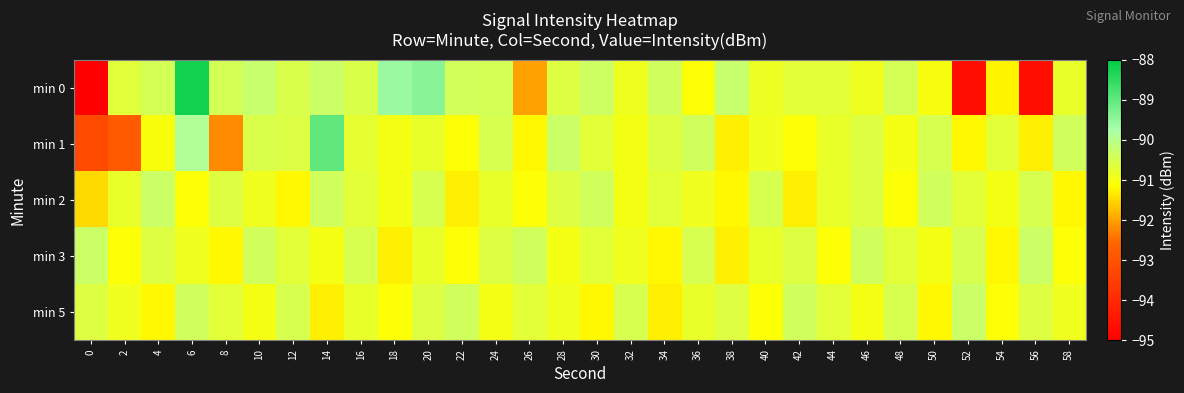

Between 12 and 52, which series saw the biggest shift?

min 0